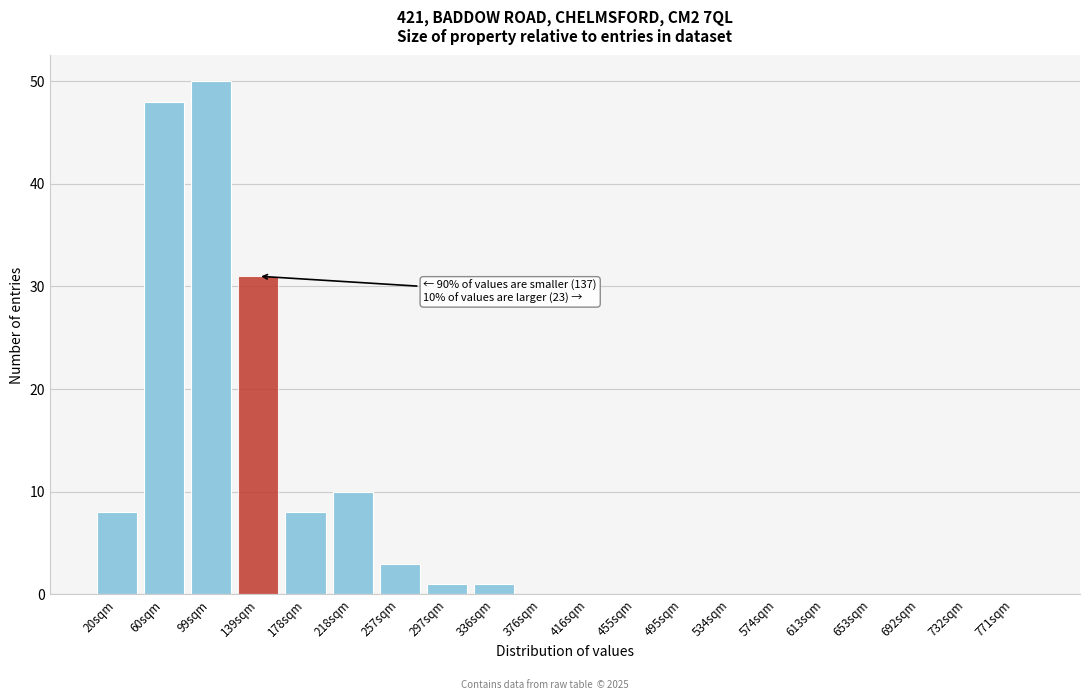

Reading right to left, list all the values displayed in this chart.

771sqm=0	732sqm=0	692sqm=0	653sqm=0	613sqm=0	574sqm=0	534sqm=0	495sqm=0	455sqm=0	416sqm=0	376sqm=0	336sqm=1	297sqm=1	257sqm=3	218sqm=10	178sqm=8	139sqm=31	99sqm=50	60sqm=48	20sqm=8